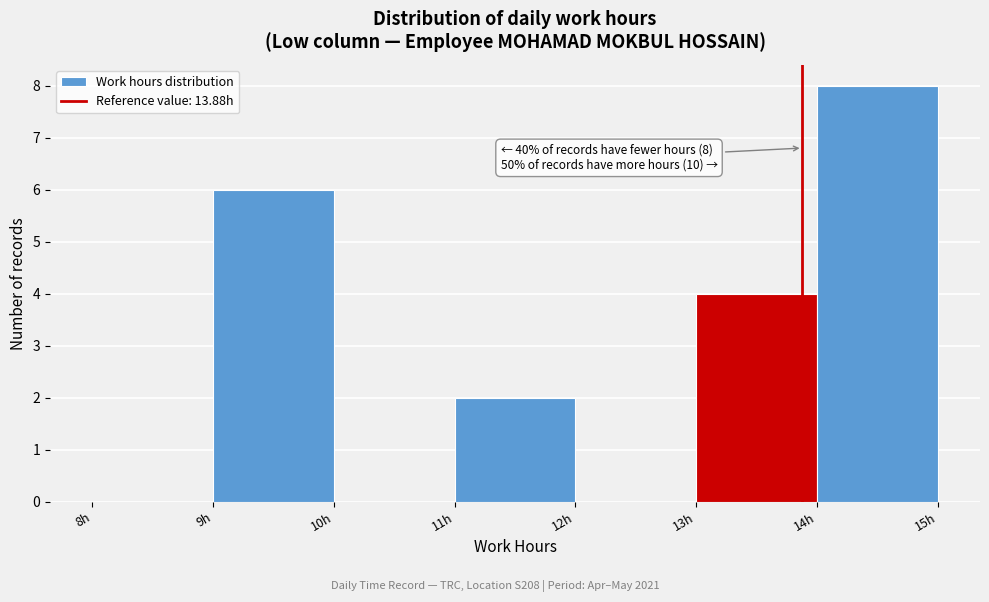

Over which range of the x-axis is the bar tallest?

14 to 15